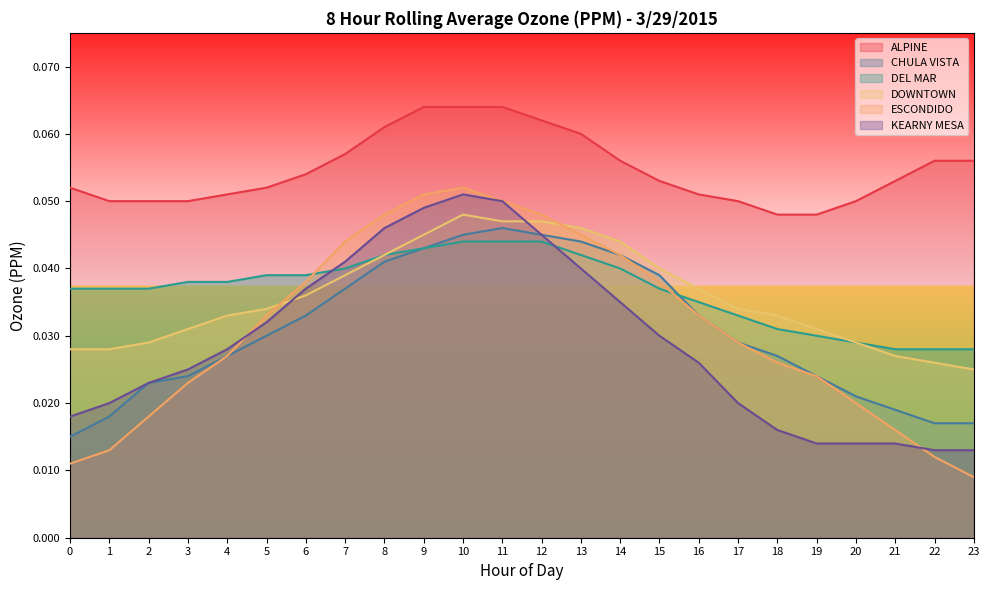

Which category has the lowest value in the DOWNTOWN series?

23